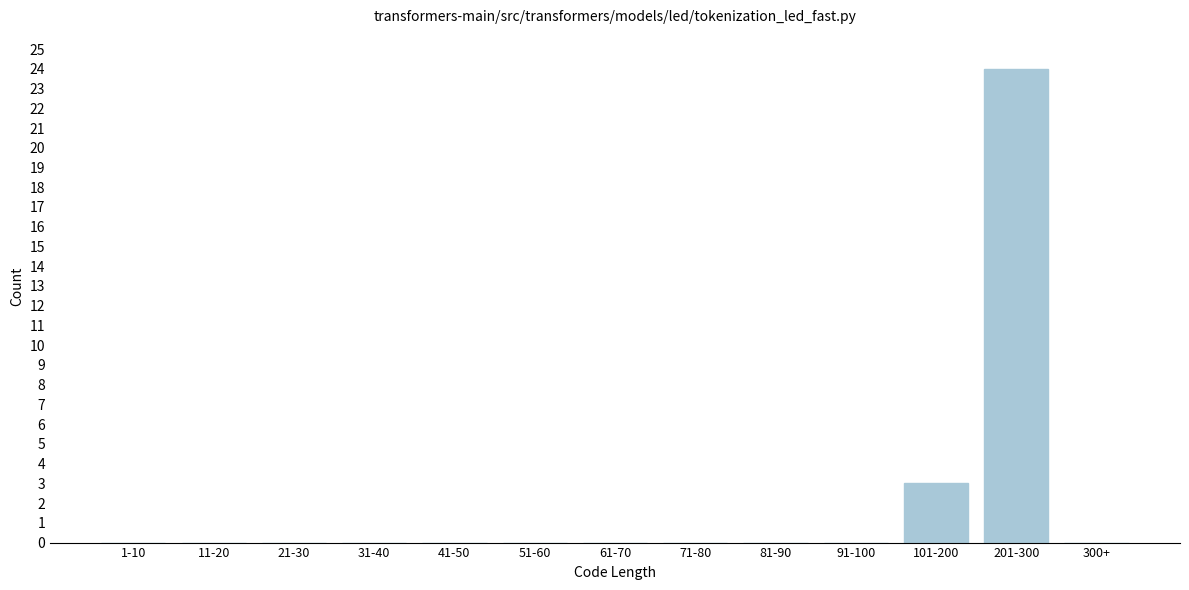

Reading left to right, list all the values displayed in this chart.

1-10=0	11-20=0	21-30=0	31-40=0	41-50=0	51-60=0	61-70=0	71-80=0	81-90=0	91-100=0	101-200=3	201-300=24	300+=0